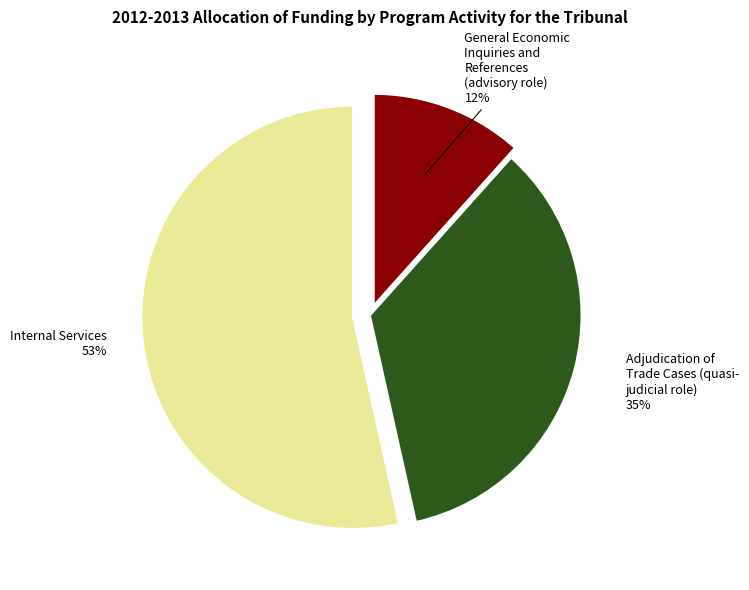

How many segments does this pie chart have?

3